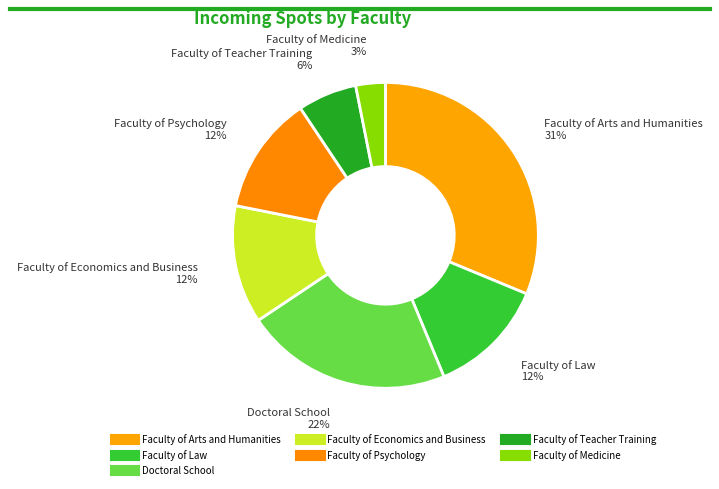

How many slices are in this pie chart?

7